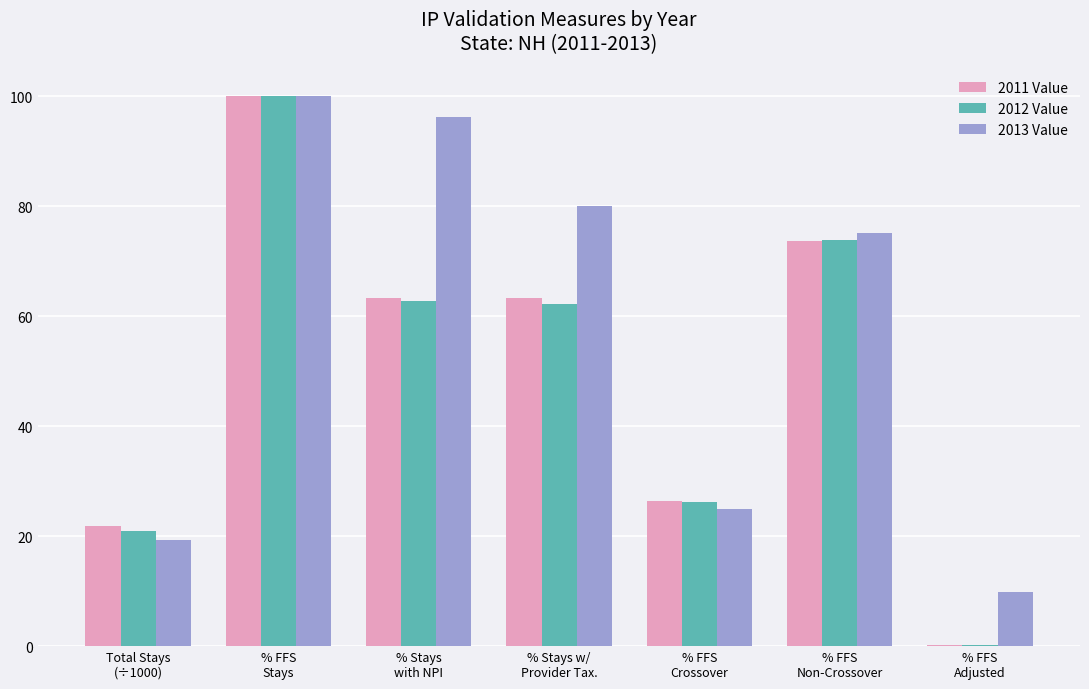

What is the average value of the 2012 Value series?

49.4